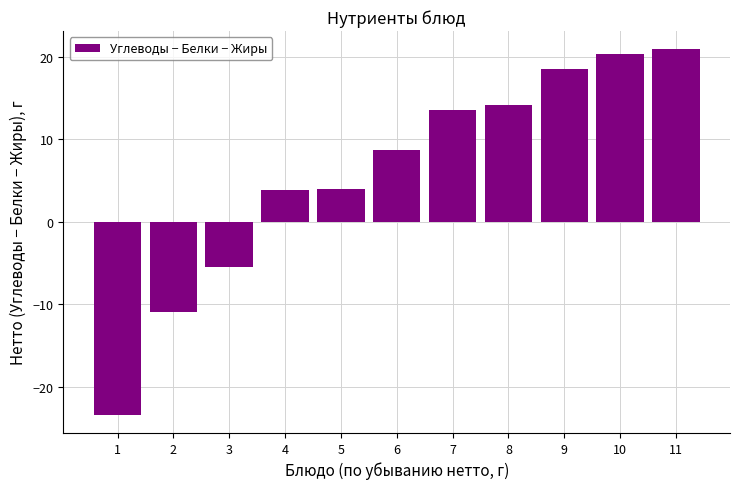

The chart shows a value of 13.5 at 7. True or false?

True